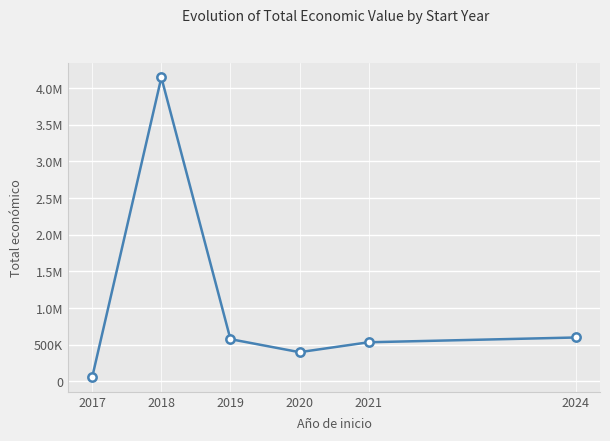

Is this an area chart (filled region under the line)?

No